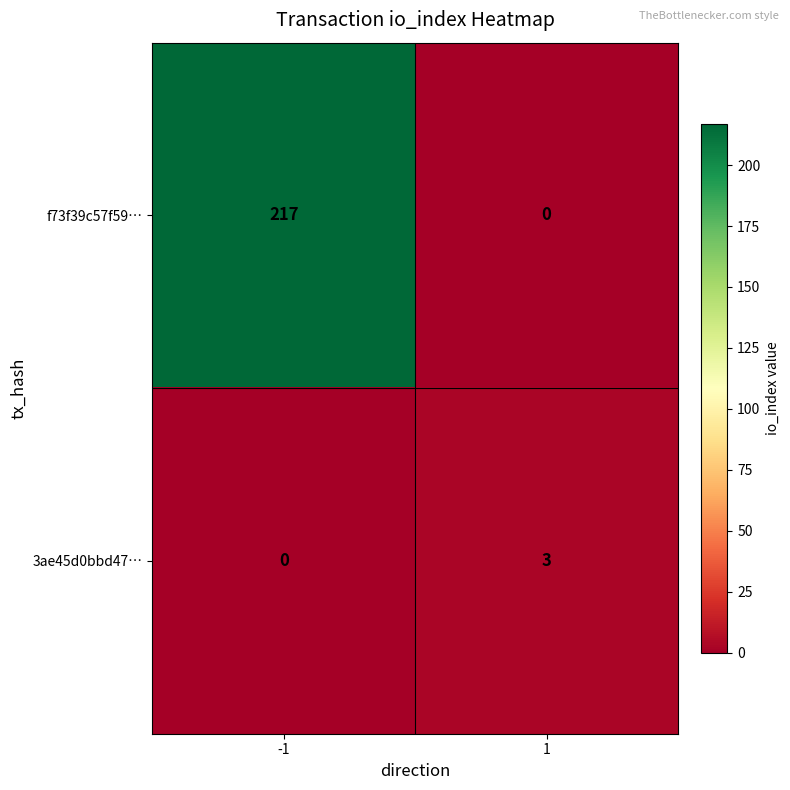

How many data points does each series have?

2